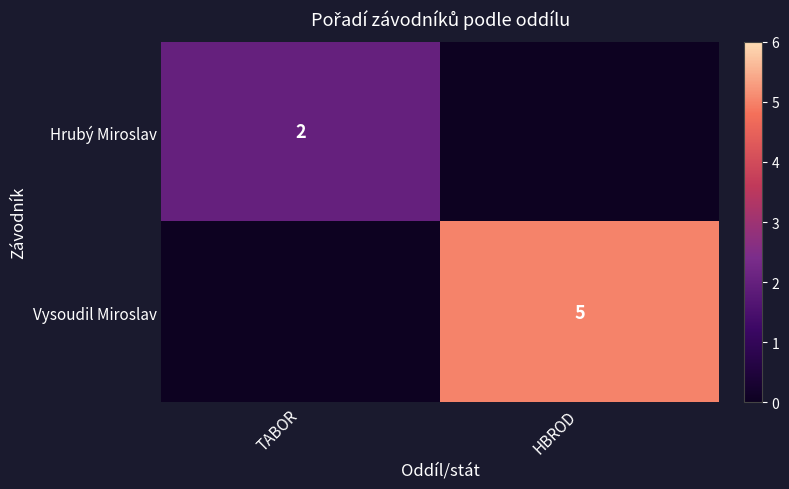

True or false: Vysoudil Miroslav has a value of 5 at HBROD.

True